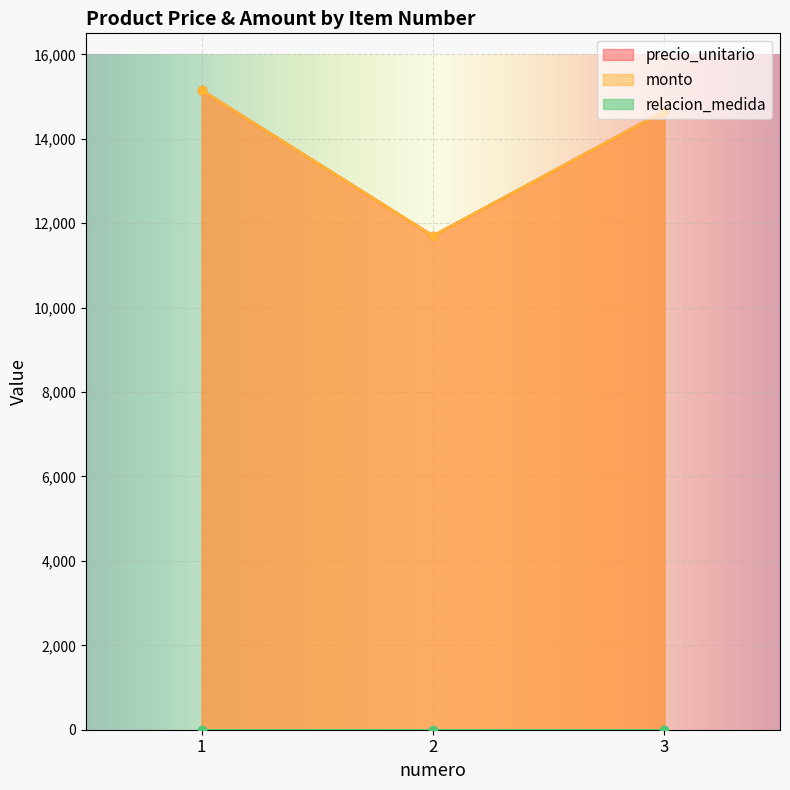

What is the difference between the maximum and minimum values in the monto series?

3450